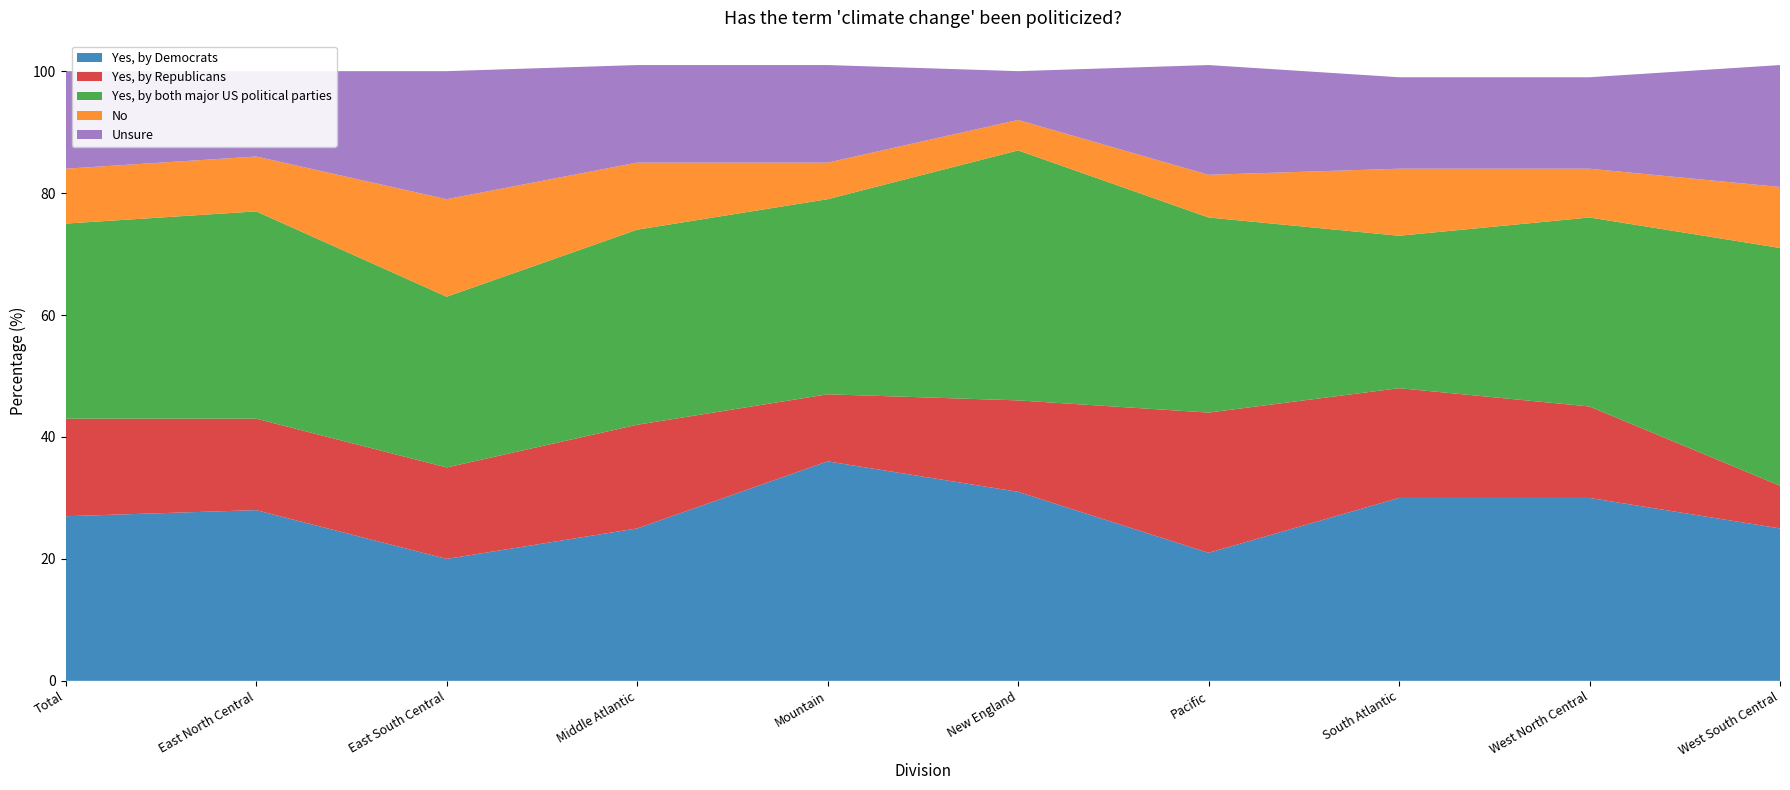

Reading left to right, transcribe all the data shown in this chart.

Yes, by Democrats: 27	28	20	25	36	31	21	30	30	25
Yes, by Republicans: 16	15	15	17	11	15	23	18	15	7
Yes, by both major US political parties: 32	34	28	32	32	41	32	25	31	39
No: 9	9	16	11	6	5	7	11	8	10
Unsure: 16	14	21	16	16	8	18	15	15	20